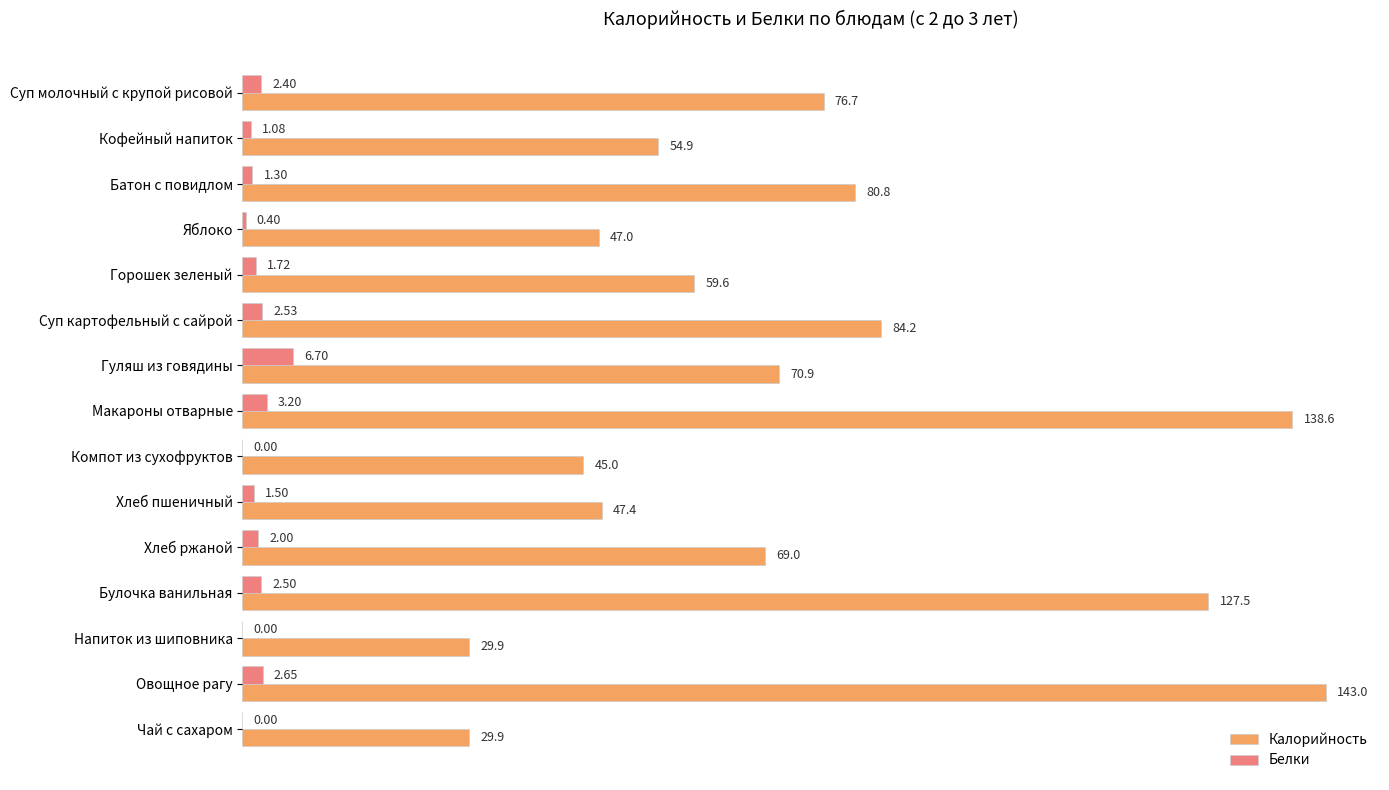

Between Горошек зеленый and Компот из сухофруктов, which series saw the biggest shift?

Калорийность